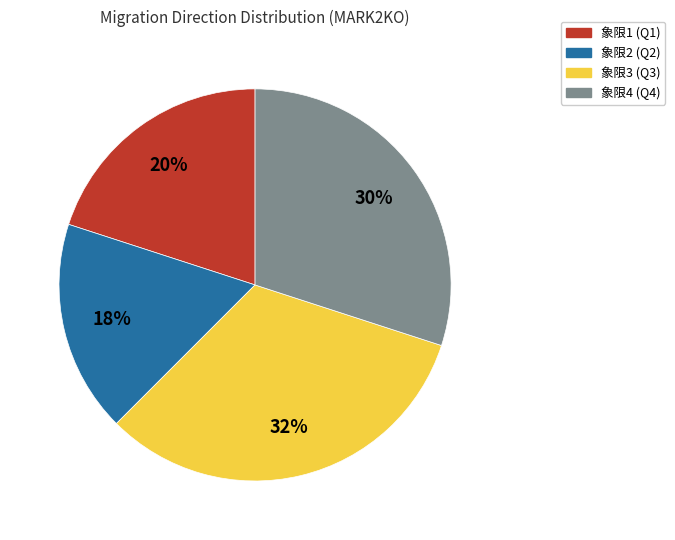

To the nearest percent, what is the average slice percentage?

25%